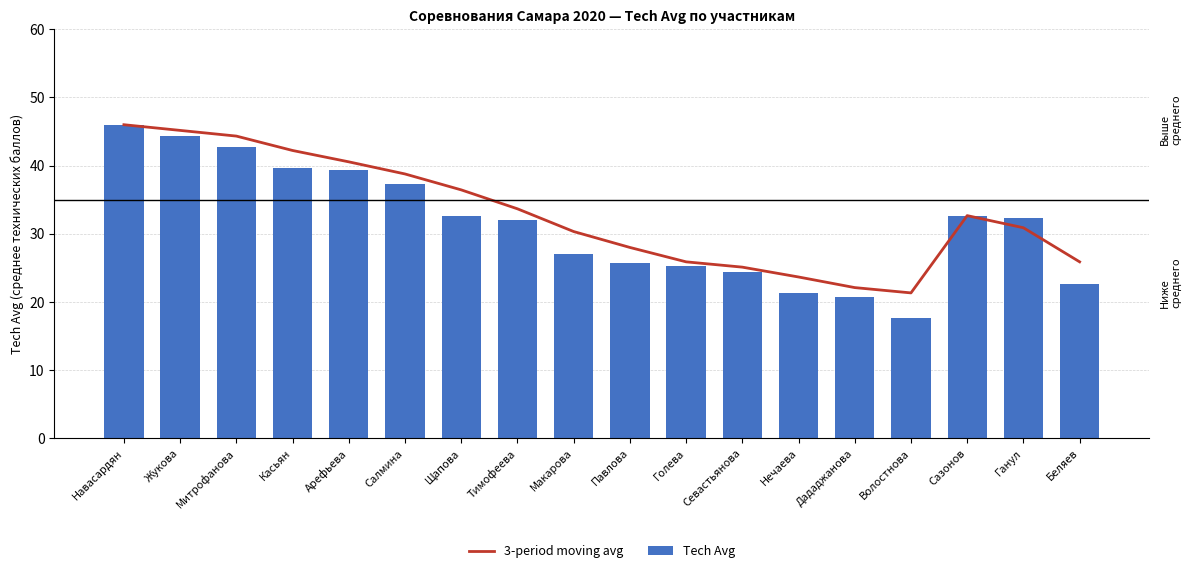

What is the average value of the Tech Avg series?

31.3